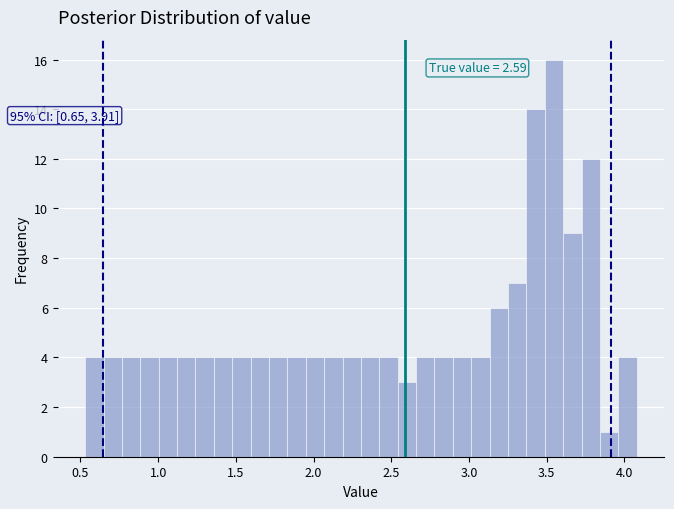

Around what value on the x-axis is the tallest bar? Give the approximate position of its centre, as read against the axis.

3.55